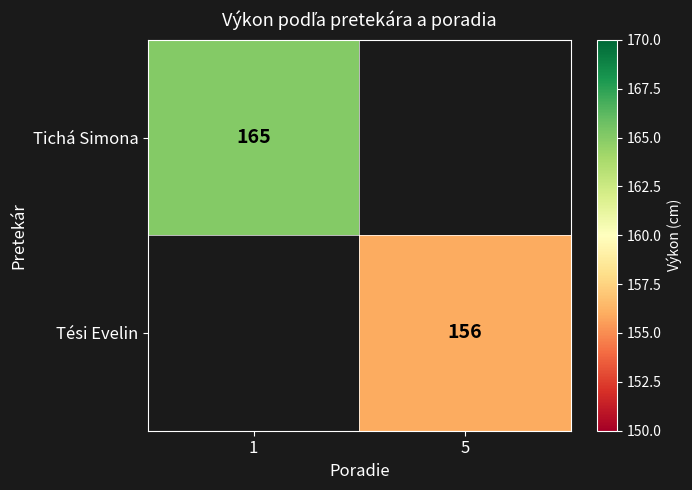

The Tési Evelin series shows 226 at 5. True or false?

False